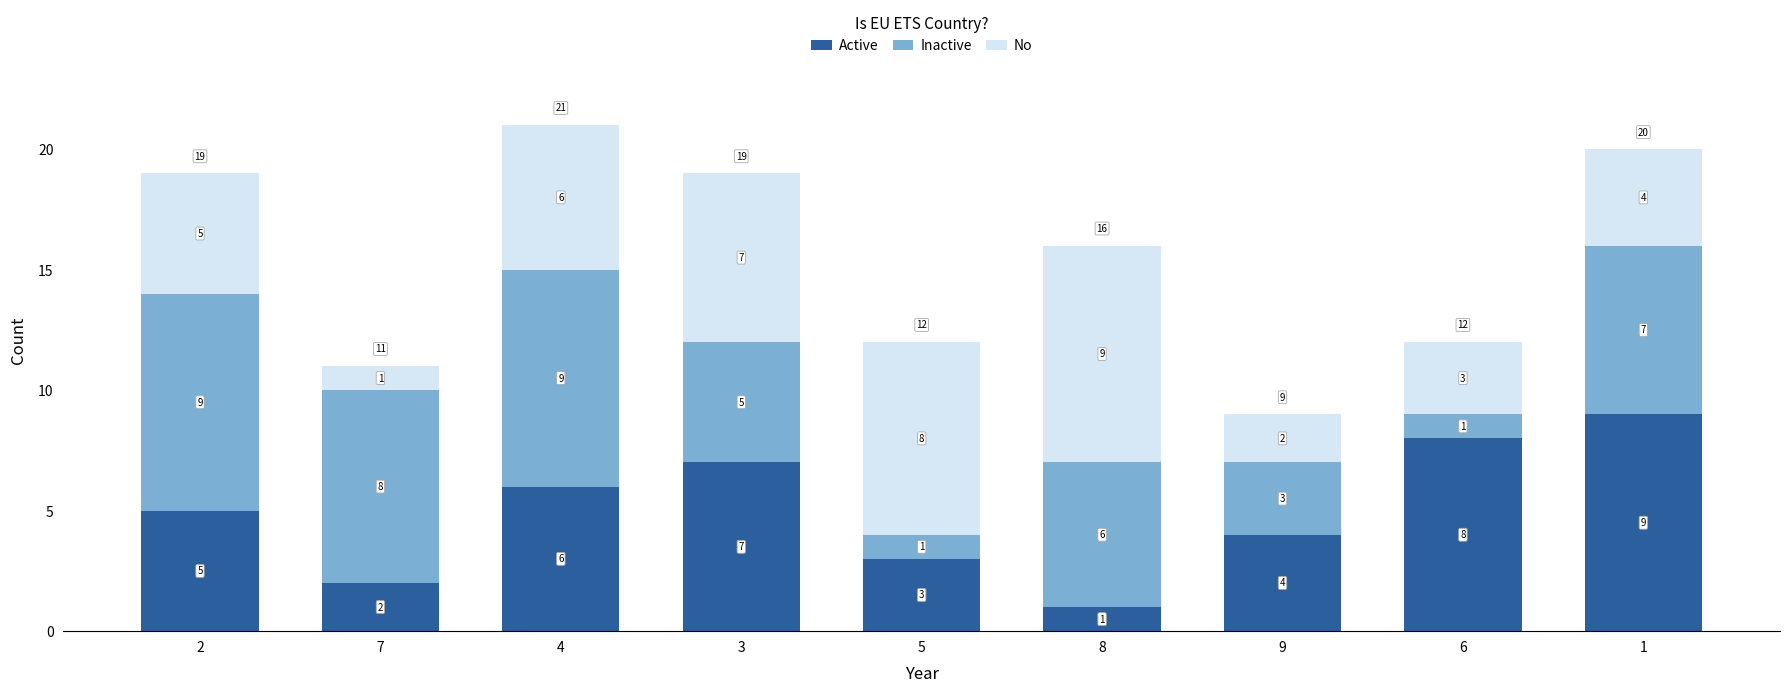

How many values in the Active series are below 5?

4